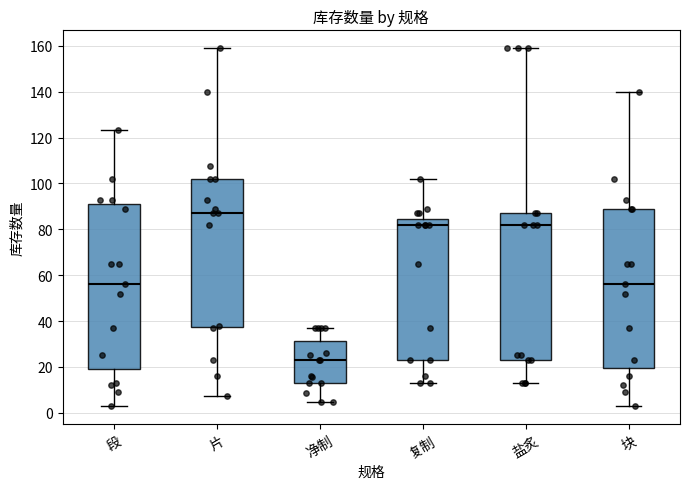

Where does the upper whisker of the box for 段 end on the y-axis? The values are not printed on the chart, so give them approximately, as read against the axis.

124